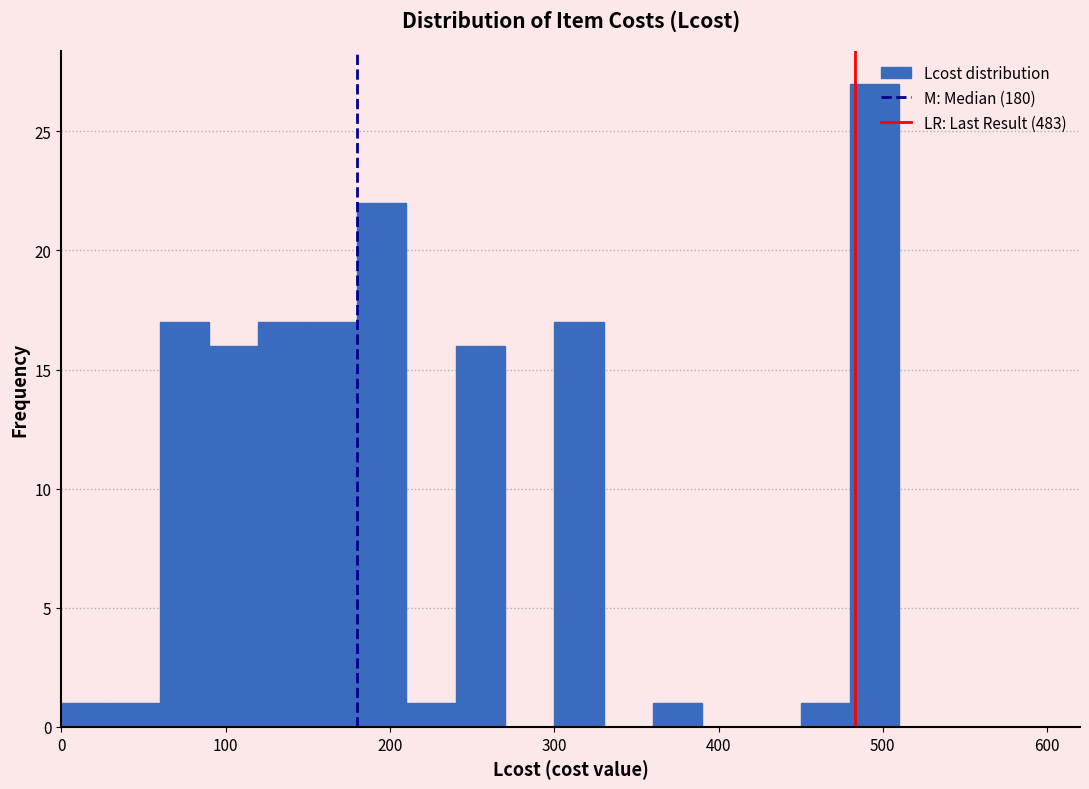

Read against the x-axis, roughly where is the centre of the tallest bar?

500